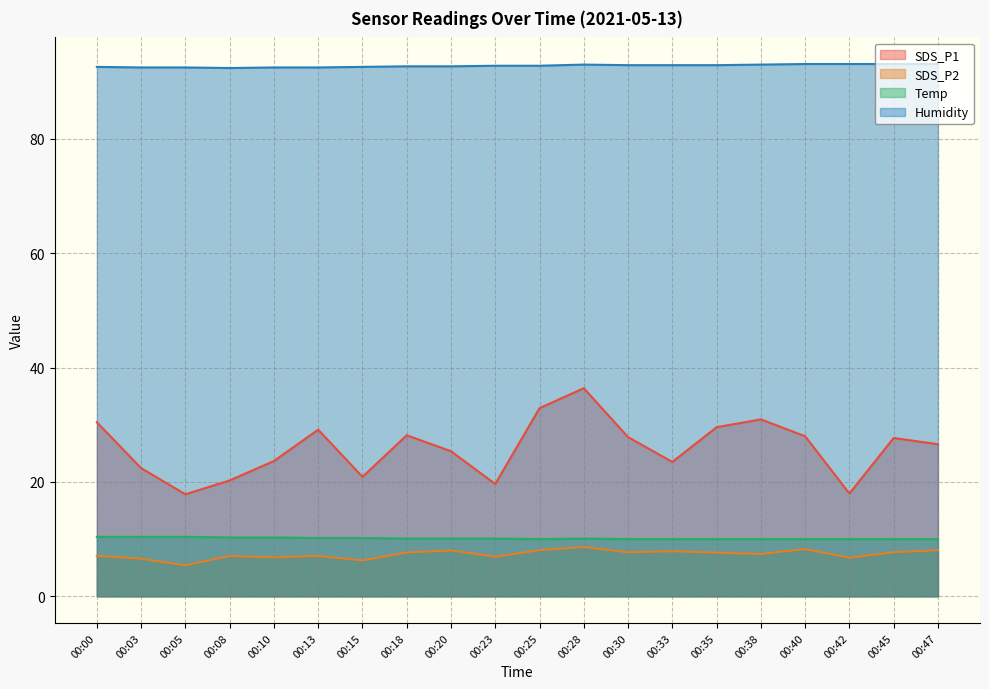

What is the difference between the SDS_P1 values at 00:03 and 00:13?

6.7